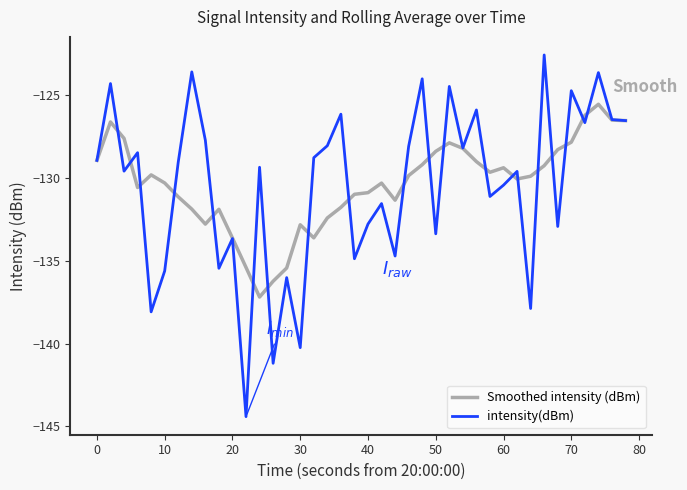

Which series has the largest range (max minus min)?

intensity(dBm)